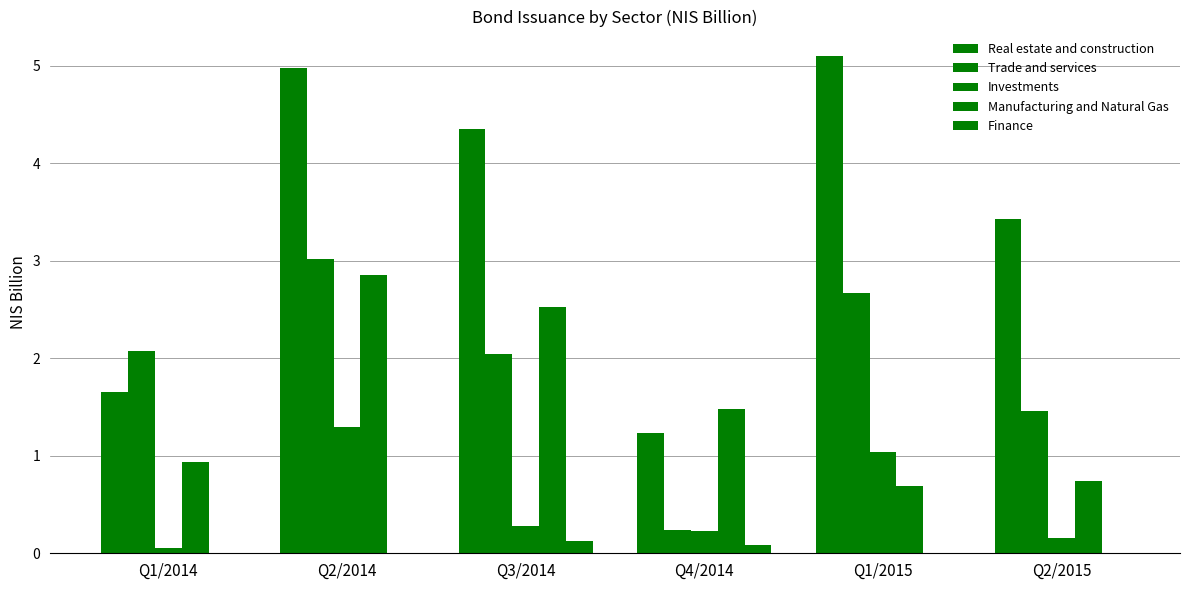

The Manufacturing and Natural Gas series shows 0.7 at Q4/2014. True or false?

False